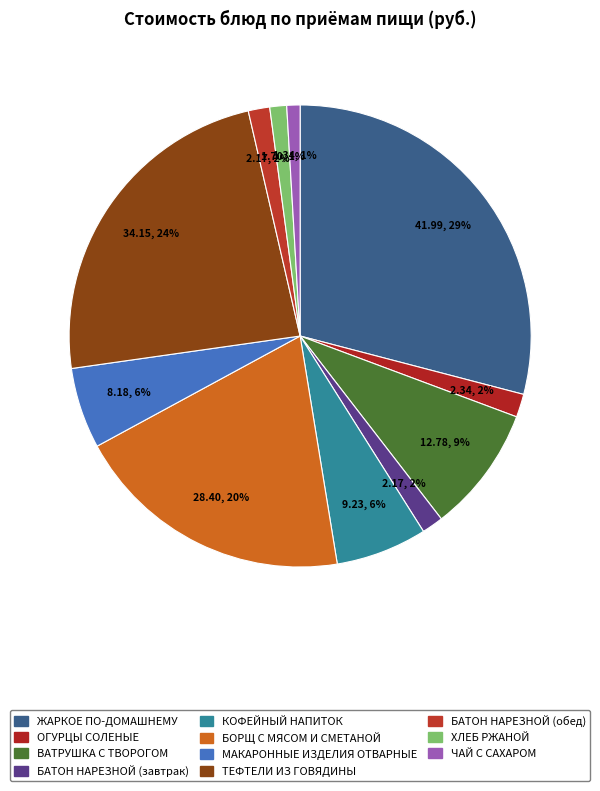

What is the ratio of the value at ОГУРЦЫ СОЛЕНЫЕ to the value at ВАТРУШКА С ТВОРОГОМ?

0.2